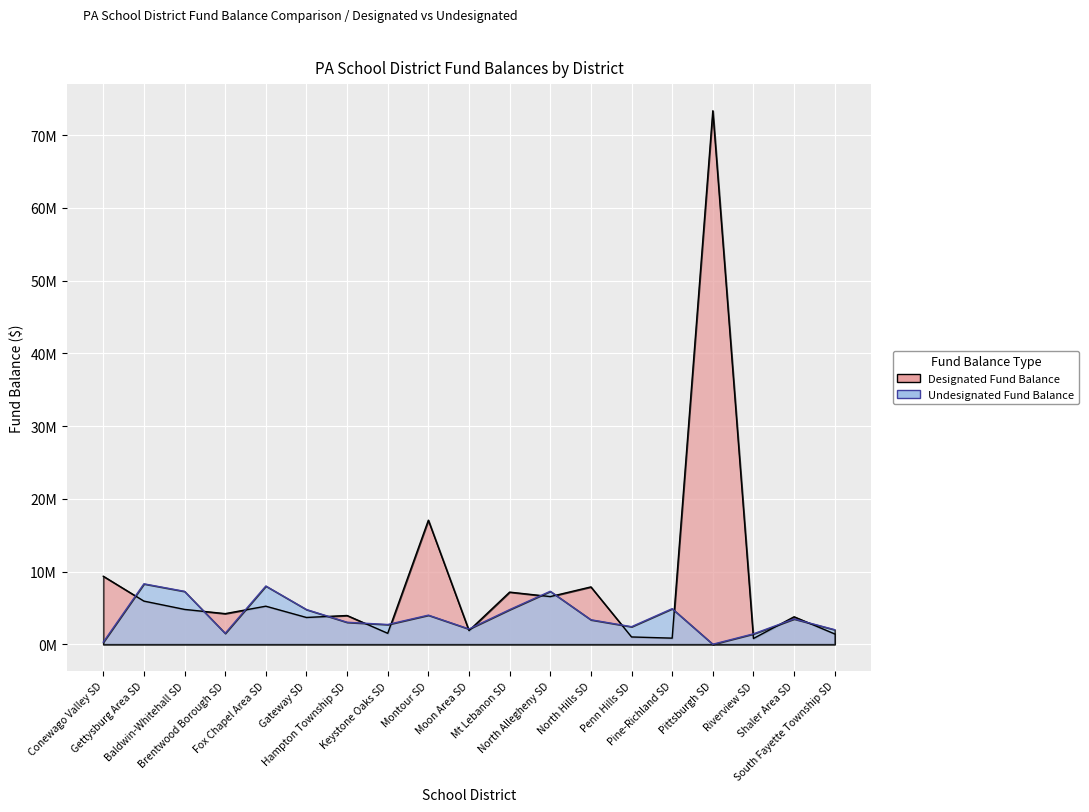

What is the difference between the Undesignated Fund Balance values at North Allegheny SD and Pittsburgh SD?

7283157